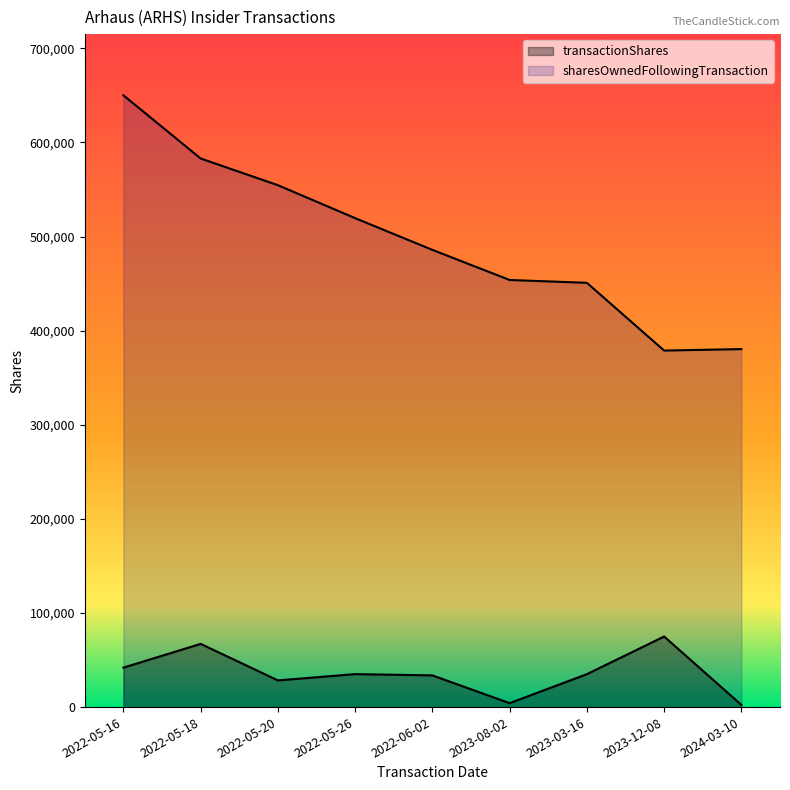

Is it true that transactionShares equals 35000 at 2023-03-16?

True